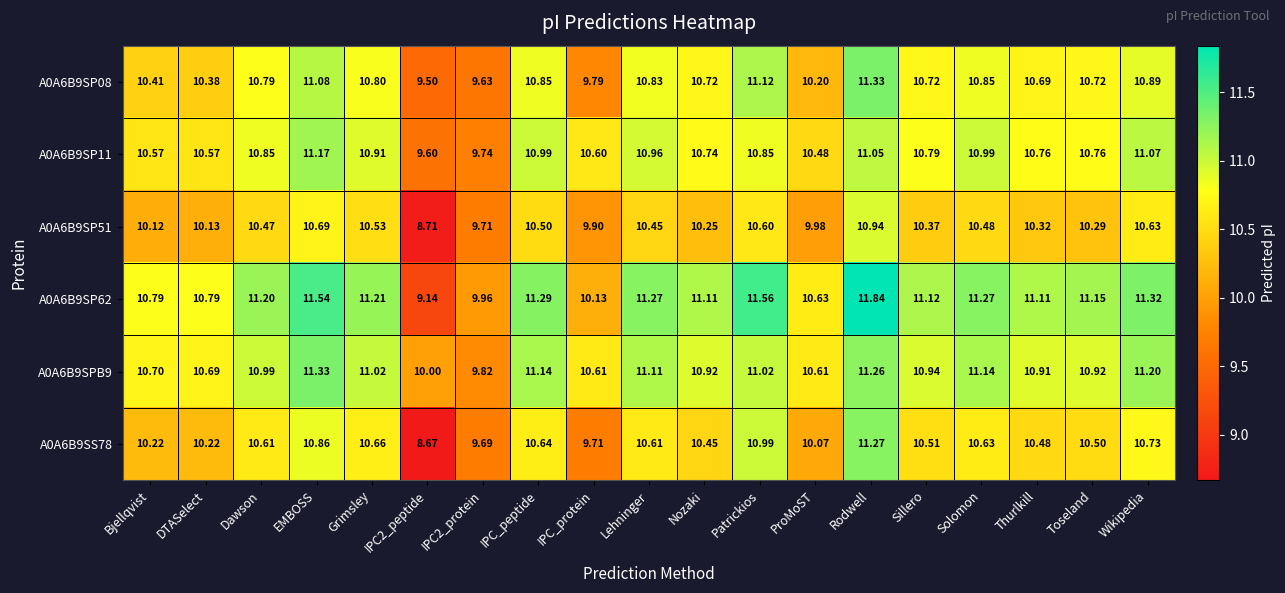

Which category has the highest value in the A0A6B9SP51 series?

Rodwell